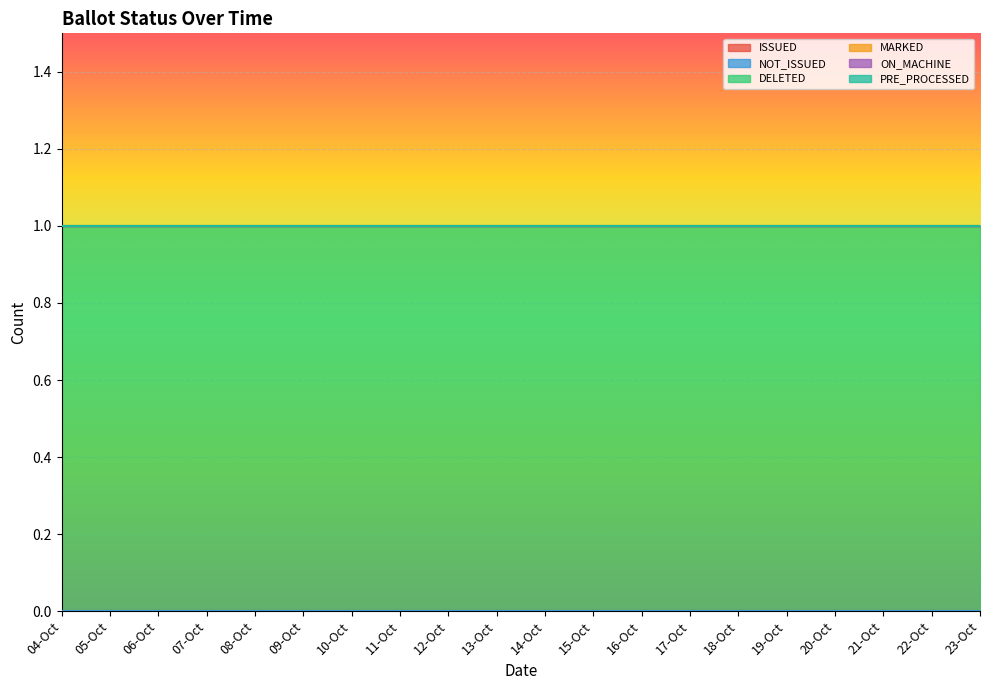

True or false: DELETED and PRE_PROCESSED intersect in this chart.

False